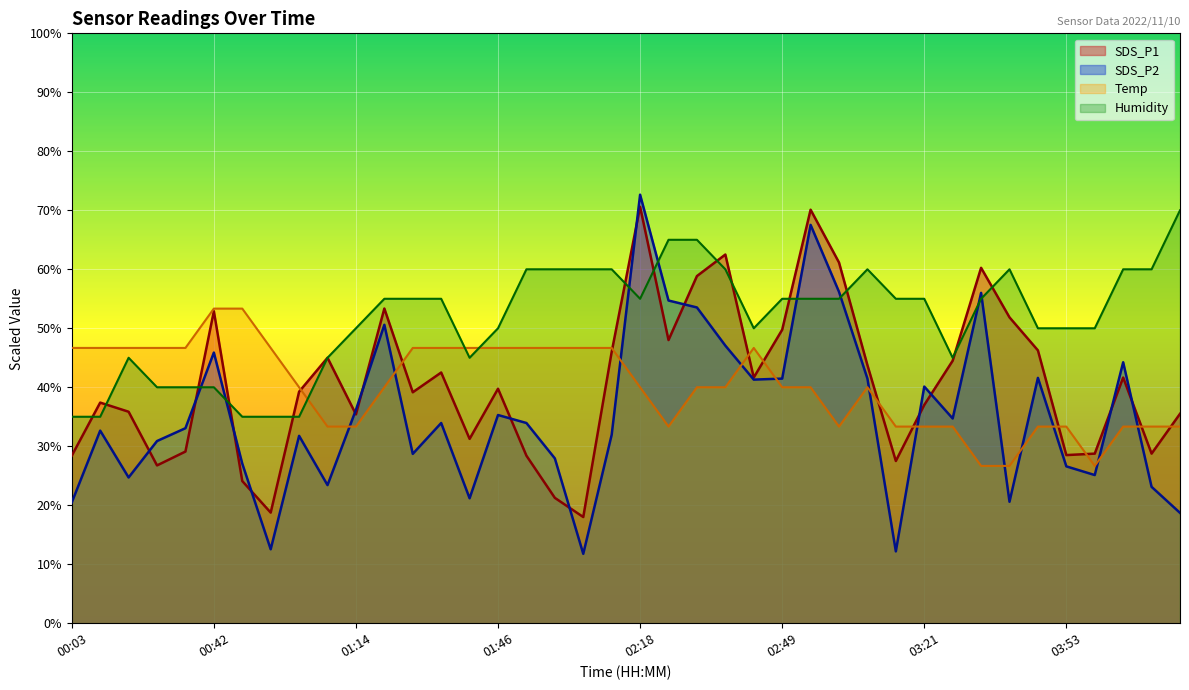

How many data points does each series have?

40